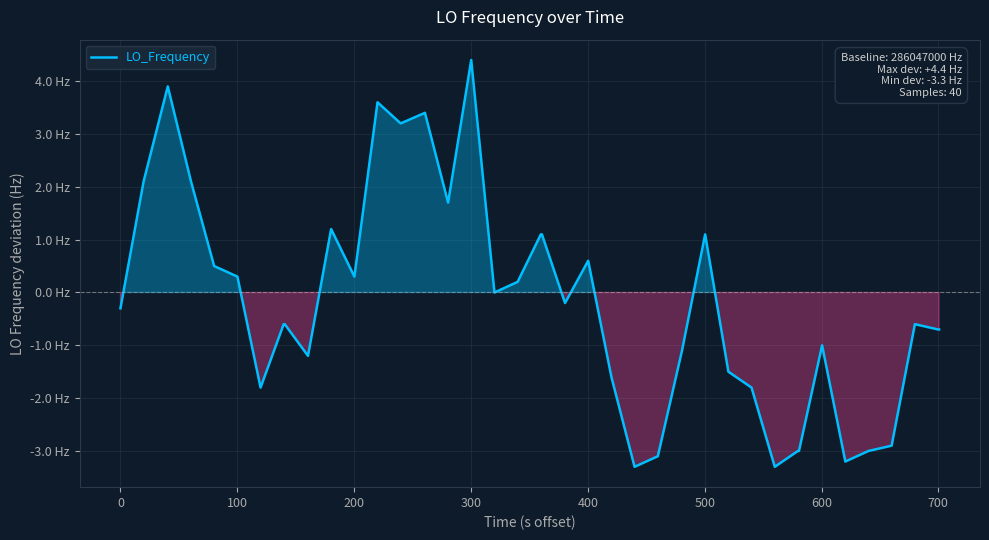

Is this an area chart (filled region under the line)?

Yes